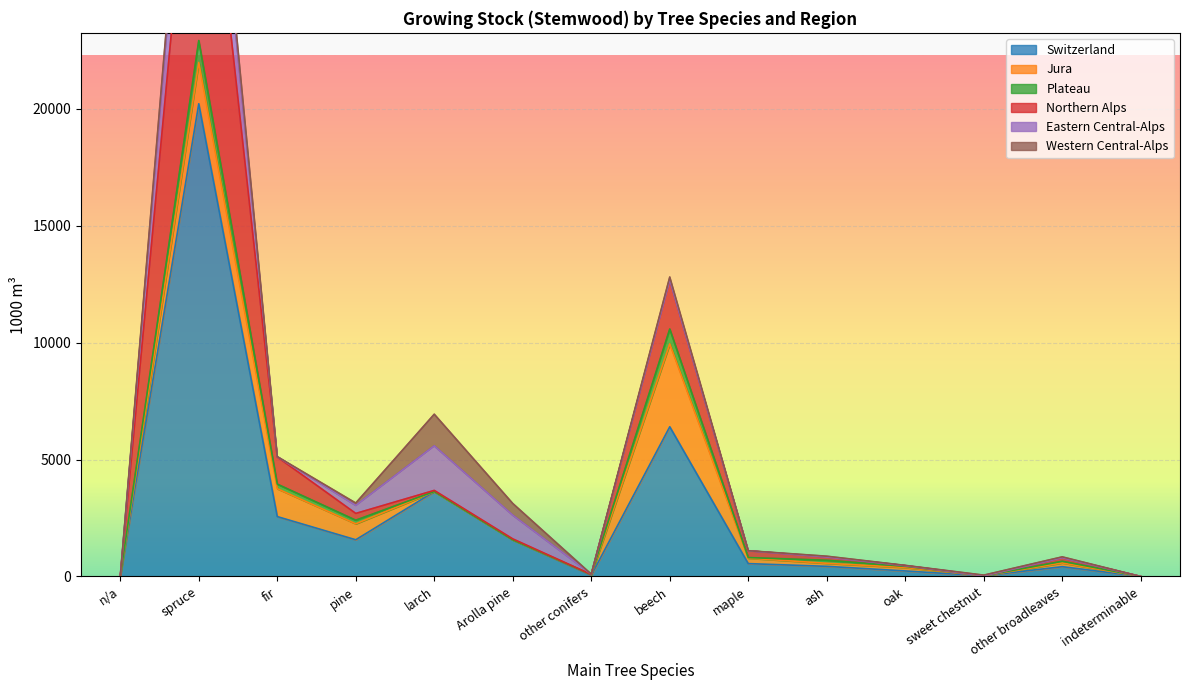

At which category does the chart reach its minimum across all series?

n/a